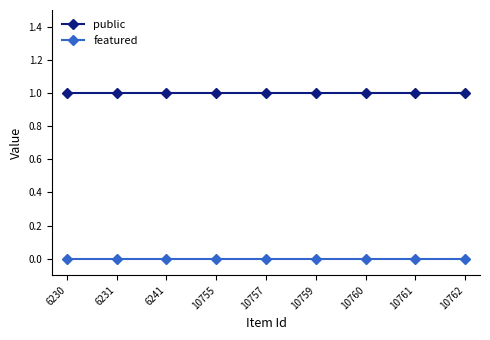

What is the value of the public point at the 1st from the left?

1